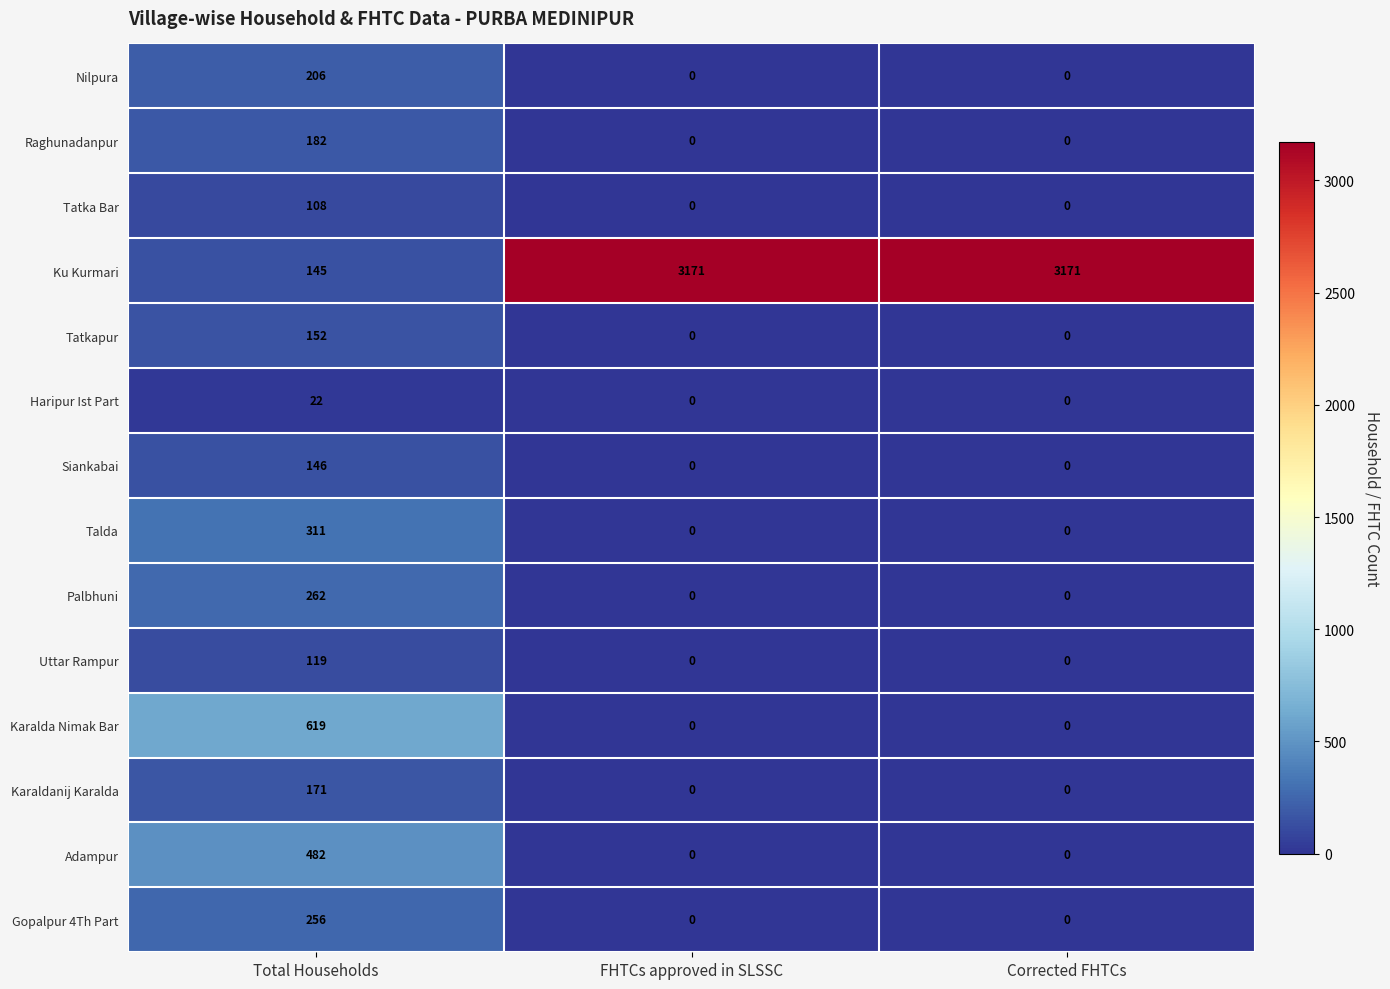

Count the Raghunadanpur values in the range 0 to 182.

3